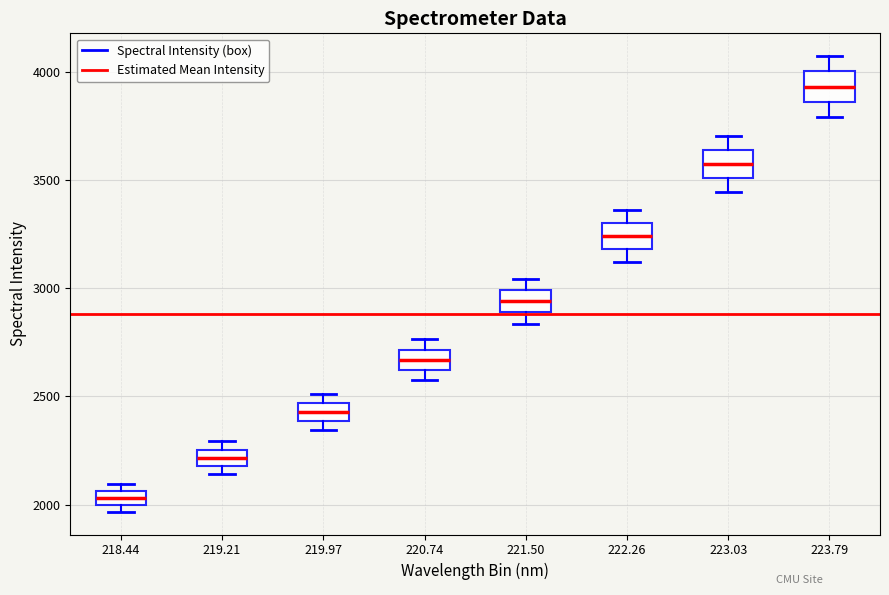

Where is the lower edge of the box at x = 218.44 on the y-axis? The values are not printed on the chart, so give them approximately, as read against the axis.

2000